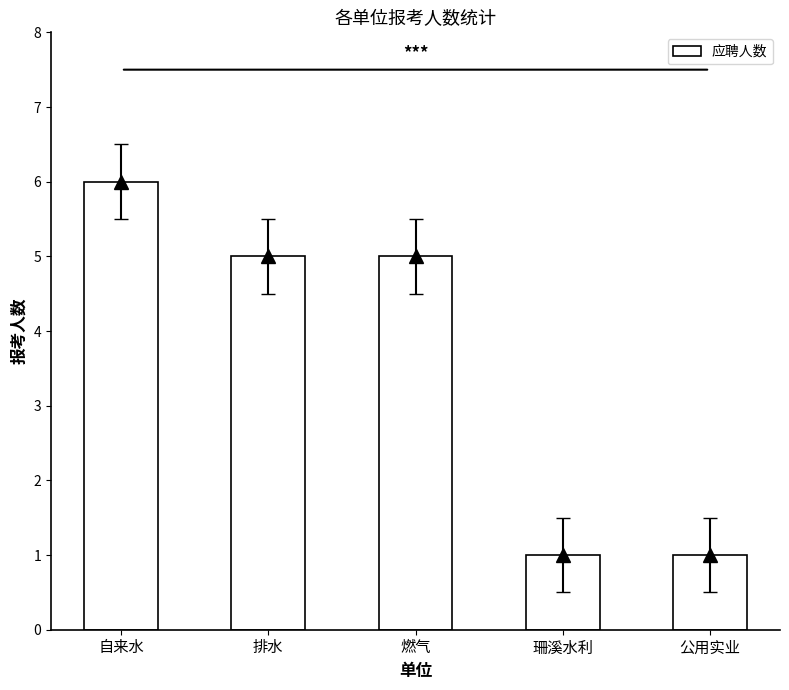

What is the maximum value shown in the chart?

6